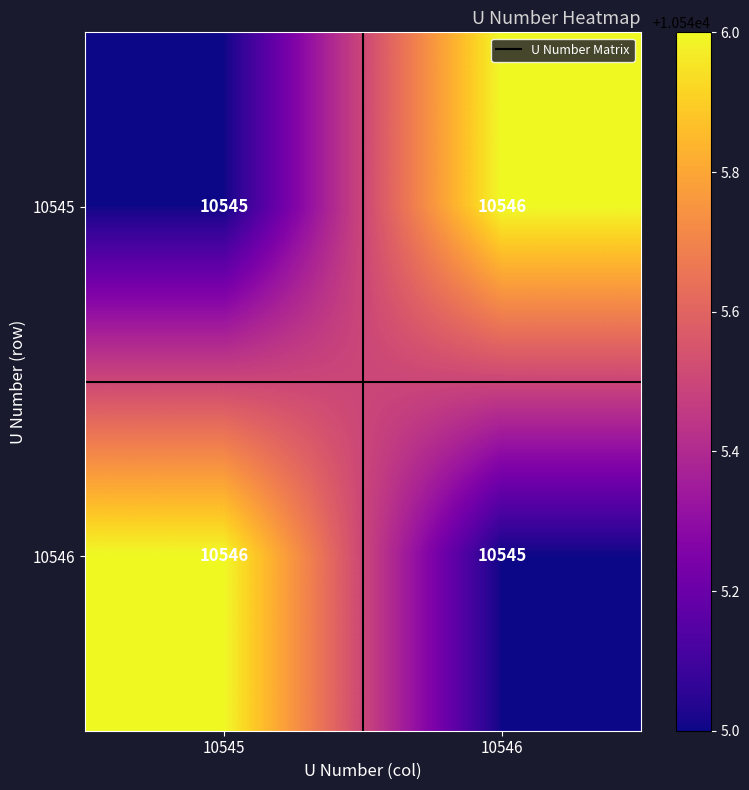

What is the total value across all series at 10546?

21091